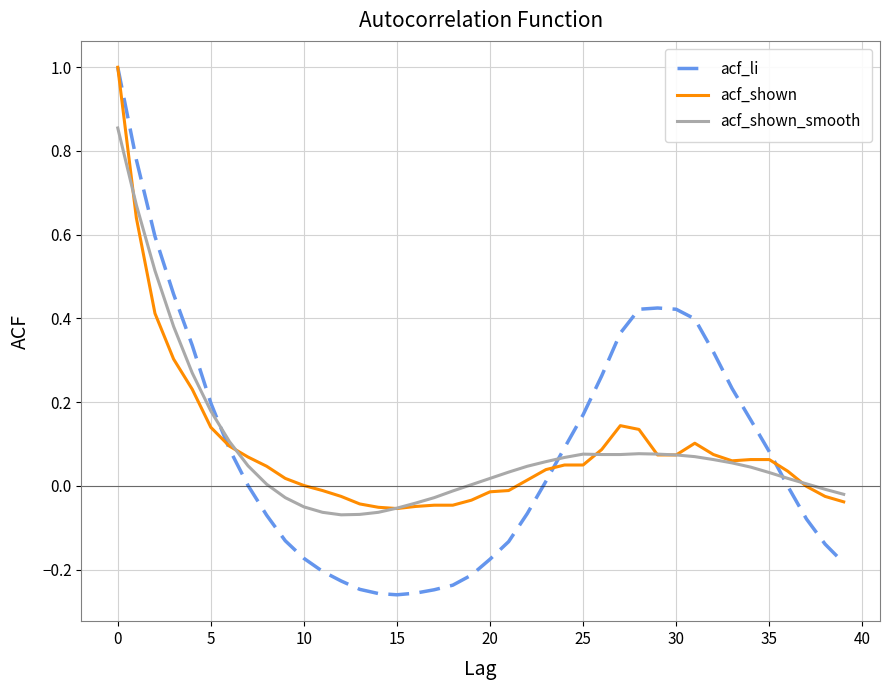

What is the maximum value for acf_li?

1.0